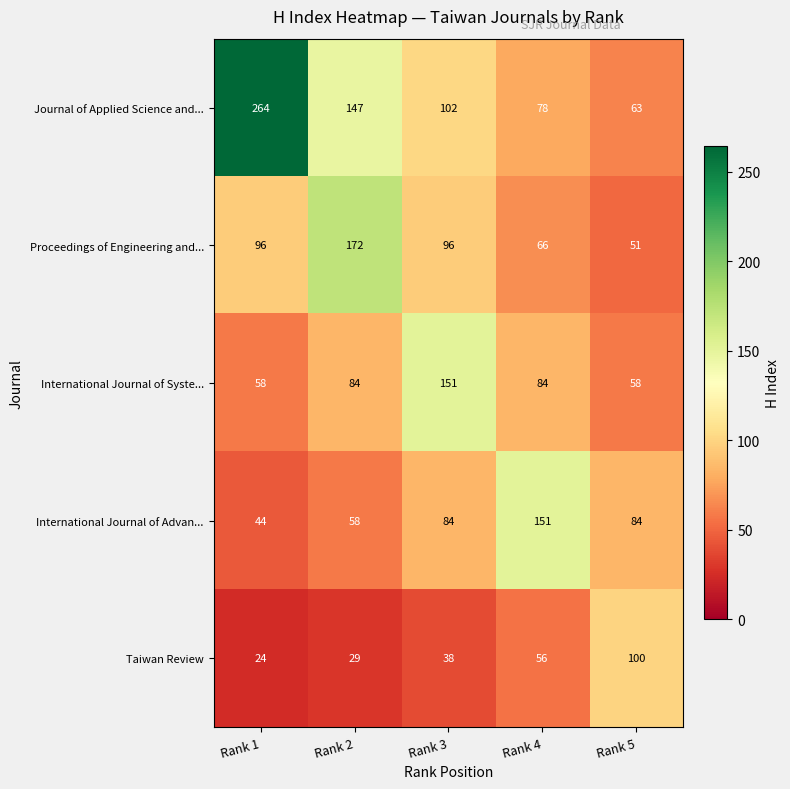

What is the maximum value shown in the chart?

264